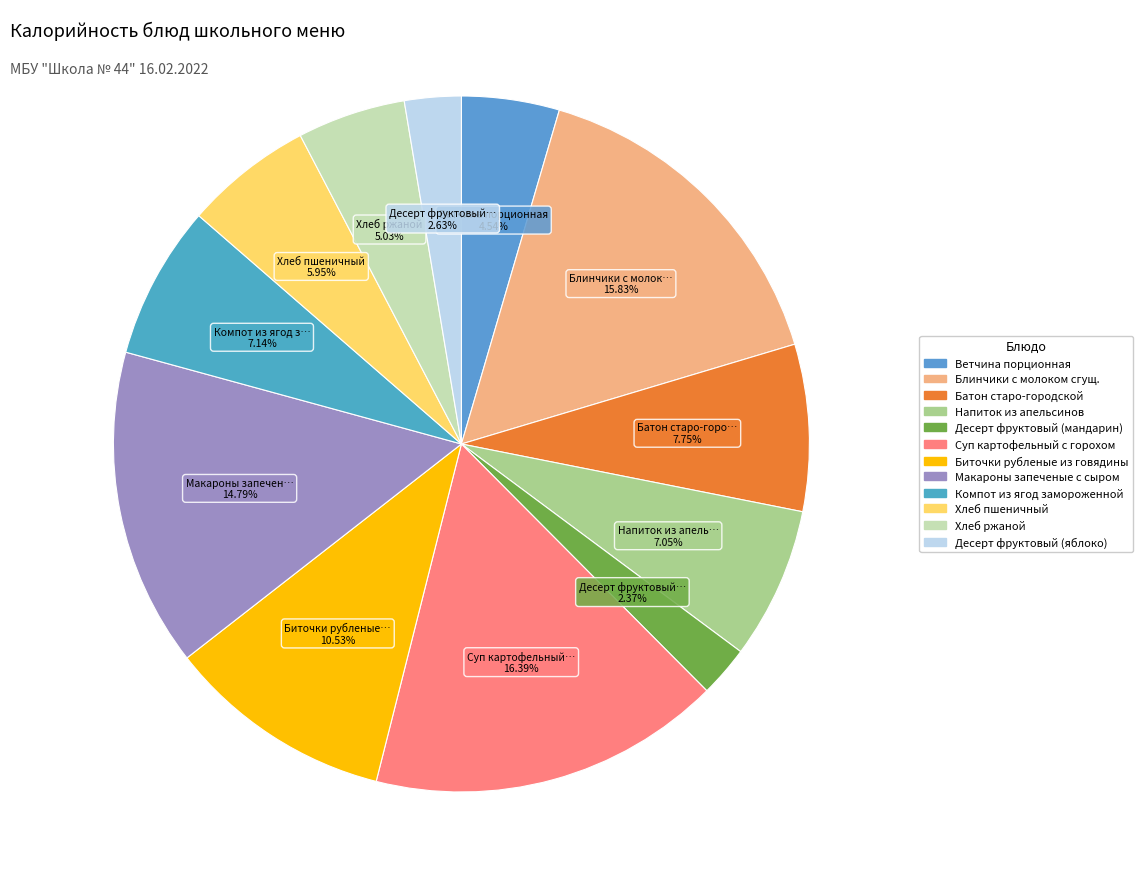

How many segments does this pie chart have?

12